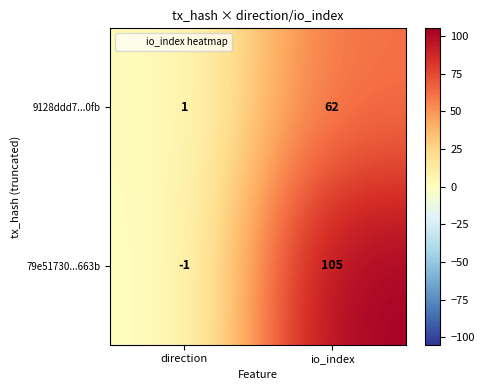

Between direction and io_index, which series saw the biggest shift?

79e51730...663b